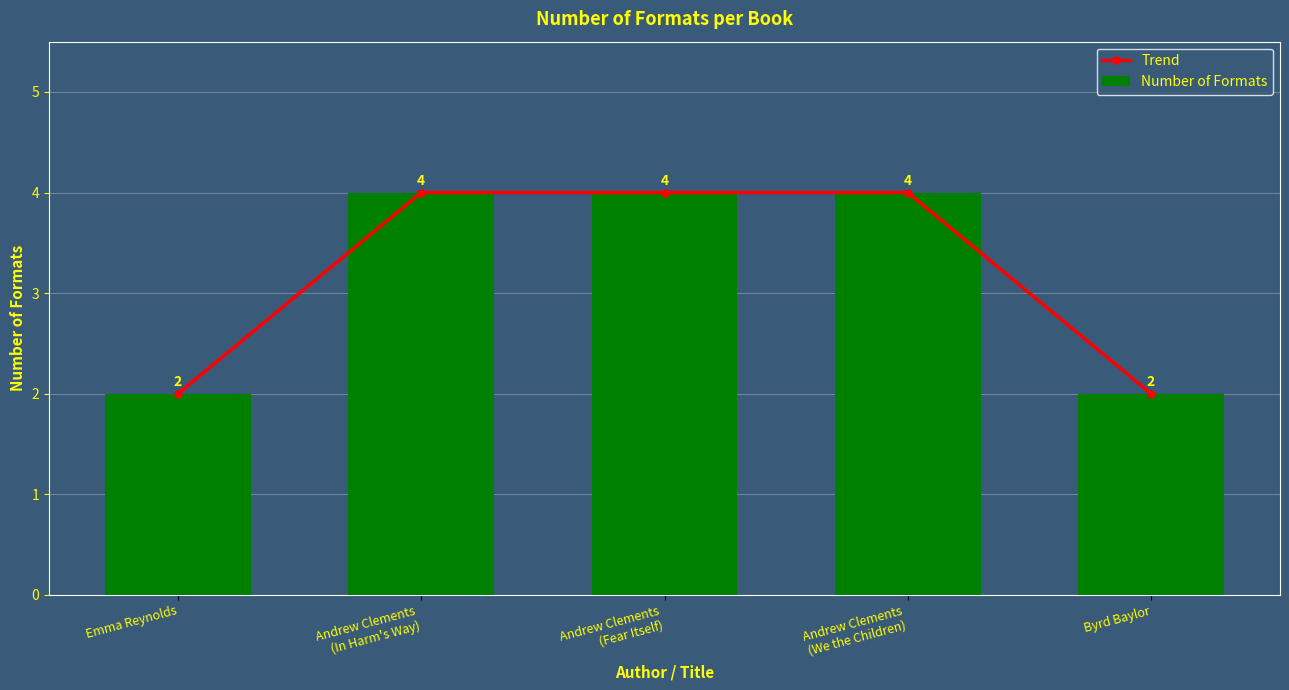

At Andrew Clements
(In Harm's Way), list the series in order from largest to smallest.

Trend, Number of Formats